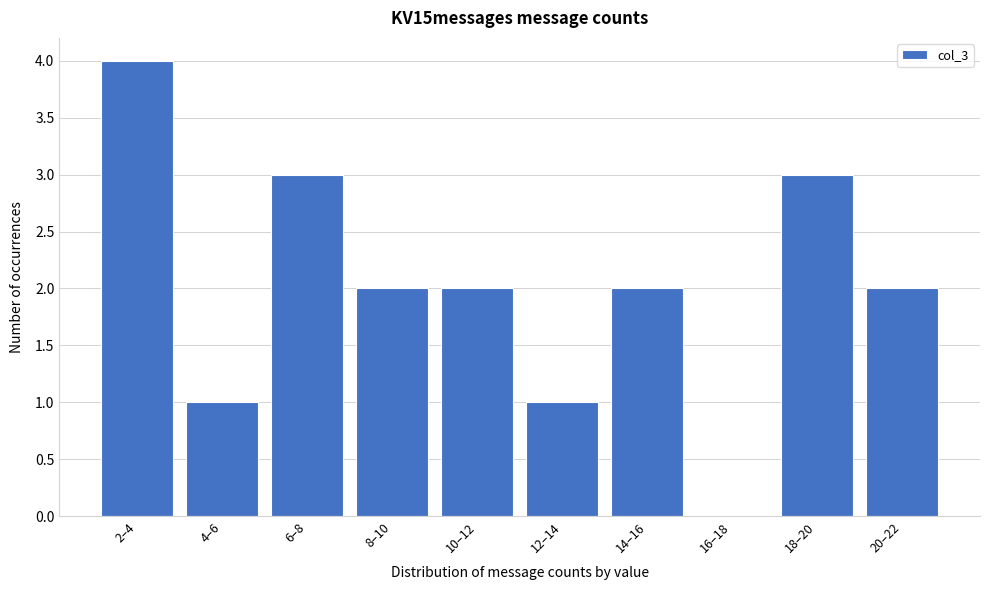

Reading left to right, transcribe all the data shown in this chart.

2–4=4	4–6=1	6–8=3	8–10=2	10–12=2	12–14=1	14–16=2	16–18=0	18–20=3	20–22=2